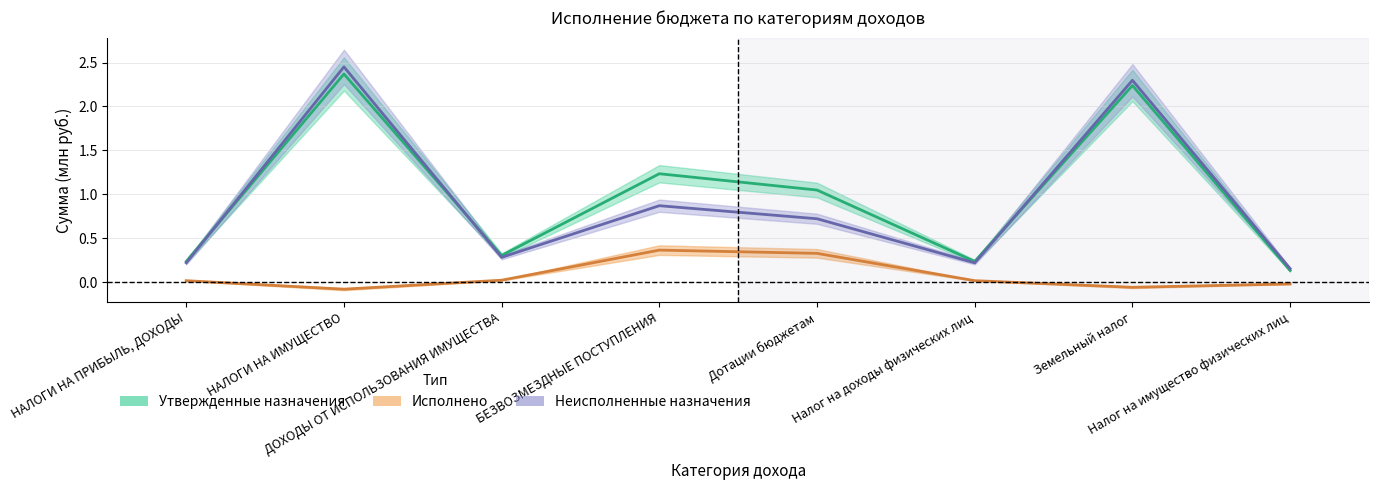

What is the difference between the Утвержденные назначения values at Дотации бюджетам and ДОХОДЫ ОТ ИСПОЛЬЗОВАНИЯ ИМУЩЕСТВА?

0.7